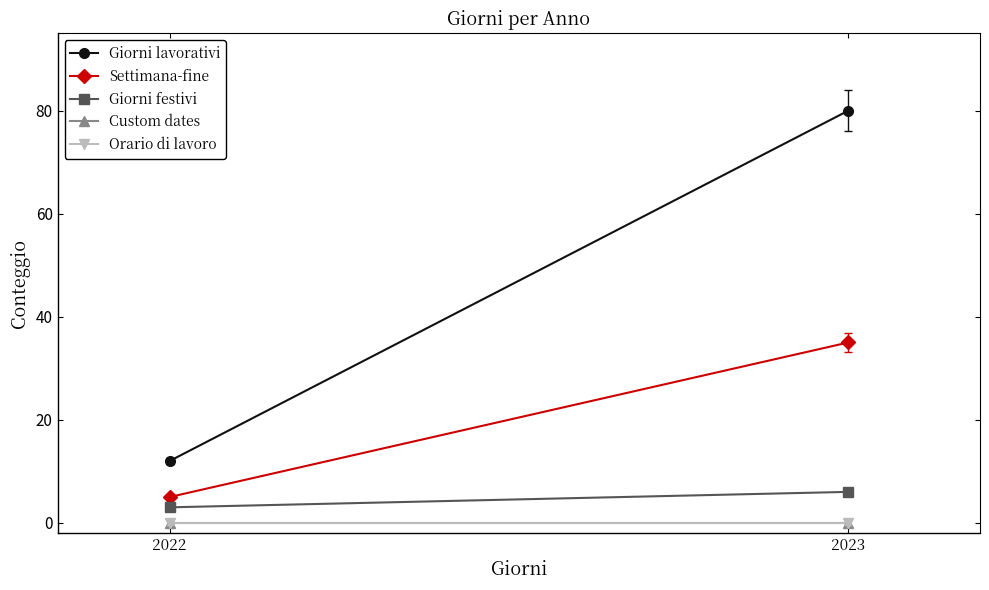

Which category has the lowest value in the Custom dates series?

2022